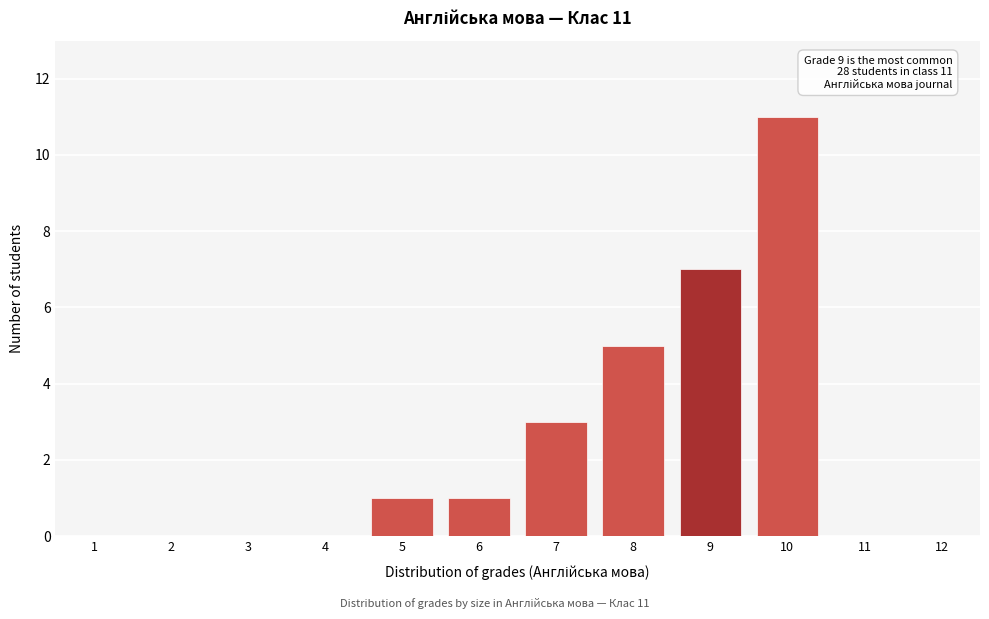

Reading left to right, extract all data points from this chart.

1=0	2=0	3=0	4=0	5=1	6=1	7=3	8=5	9=7	10=11	11=0	12=0